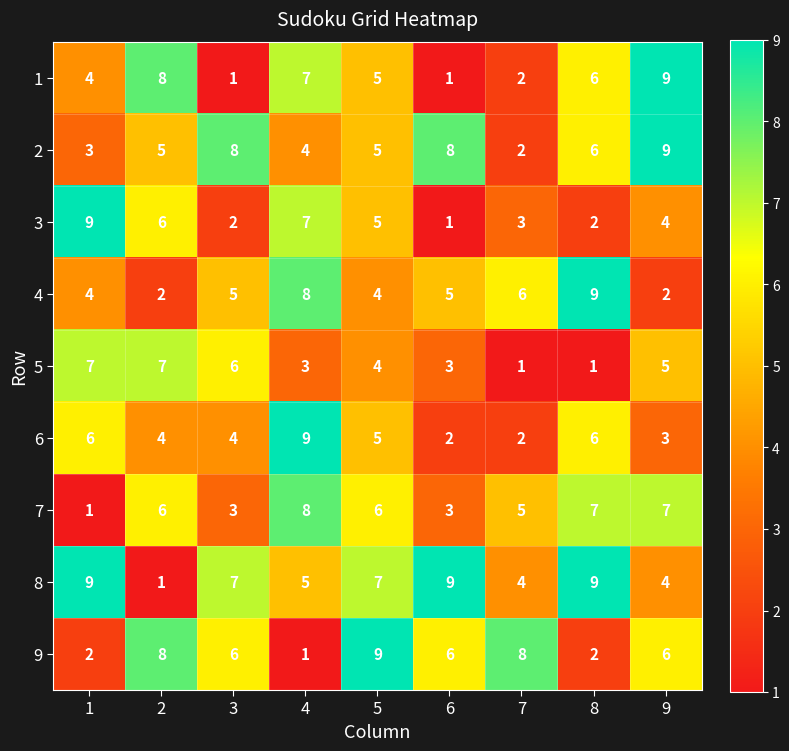

Which series changed the most between 2 and 8?

8